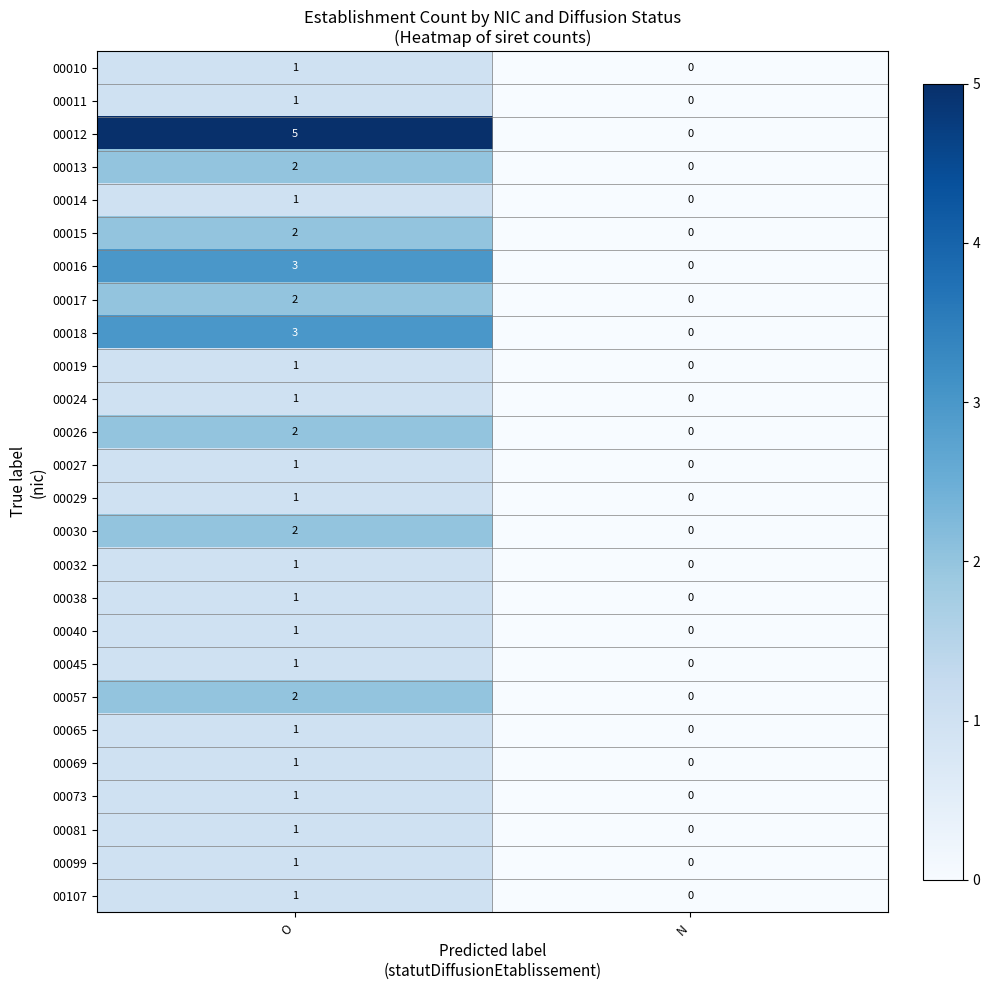

How many categories are shown in the chart?

2